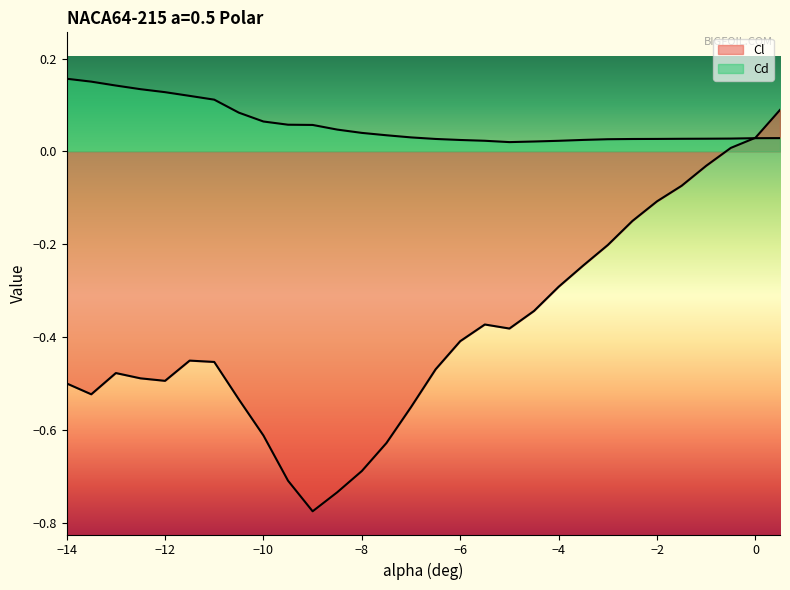

Rank the series at -6 from lowest to highest value.

Cl, Cd